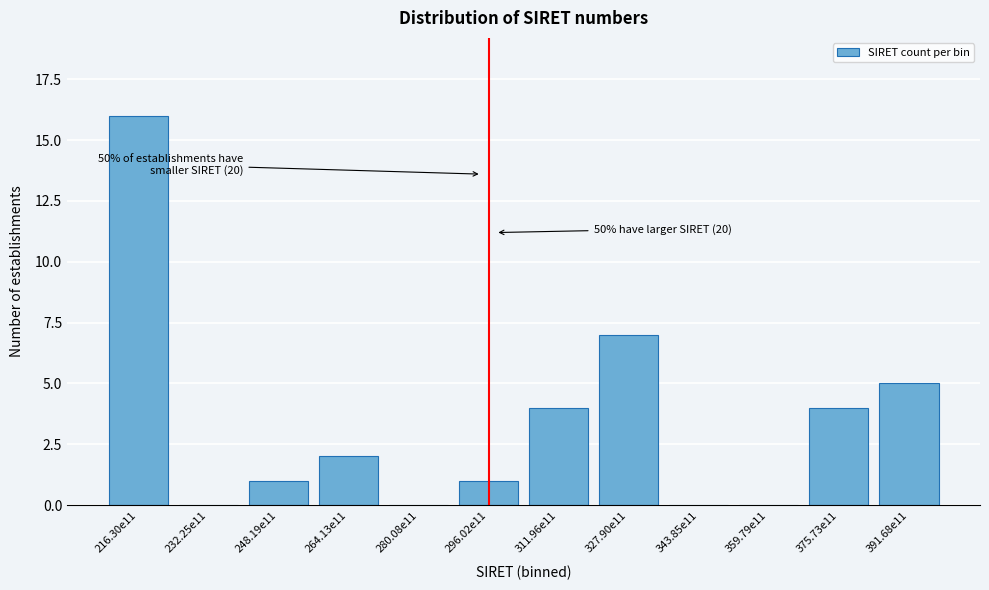

Reading right to left, what are all the values shown in this chart?

391.68e11=5	375.73e11=4	359.79e11=0	343.85e11=0	327.90e11=7	311.96e11=4	296.02e11=1	280.08e11=0	264.13e11=2	248.19e11=1	232.25e11=0	216.30e11=16